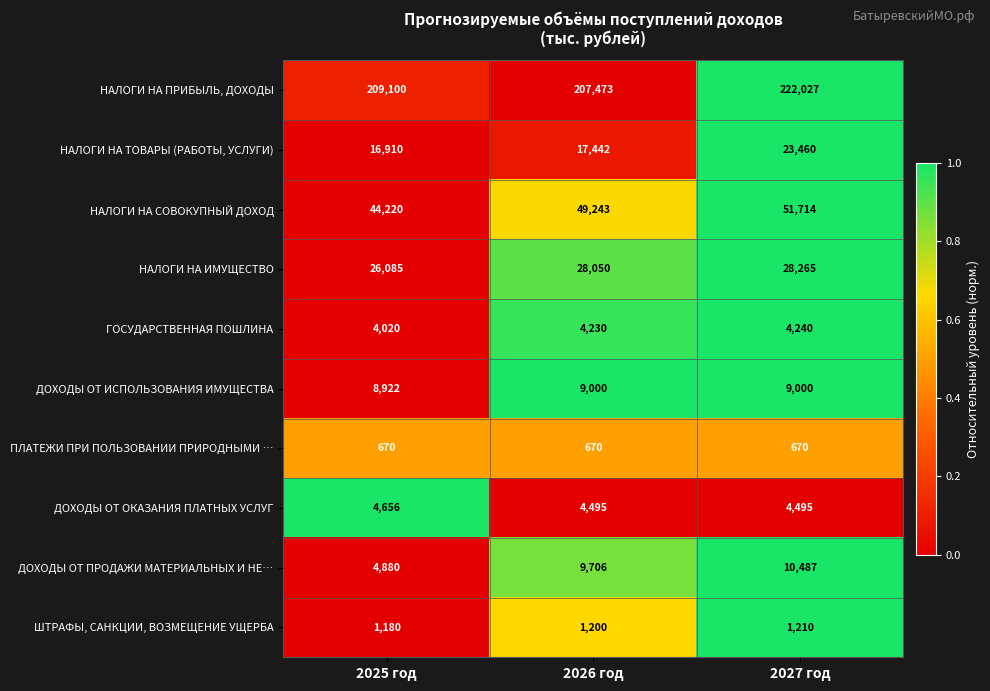

What is the greatest value displayed?

222027